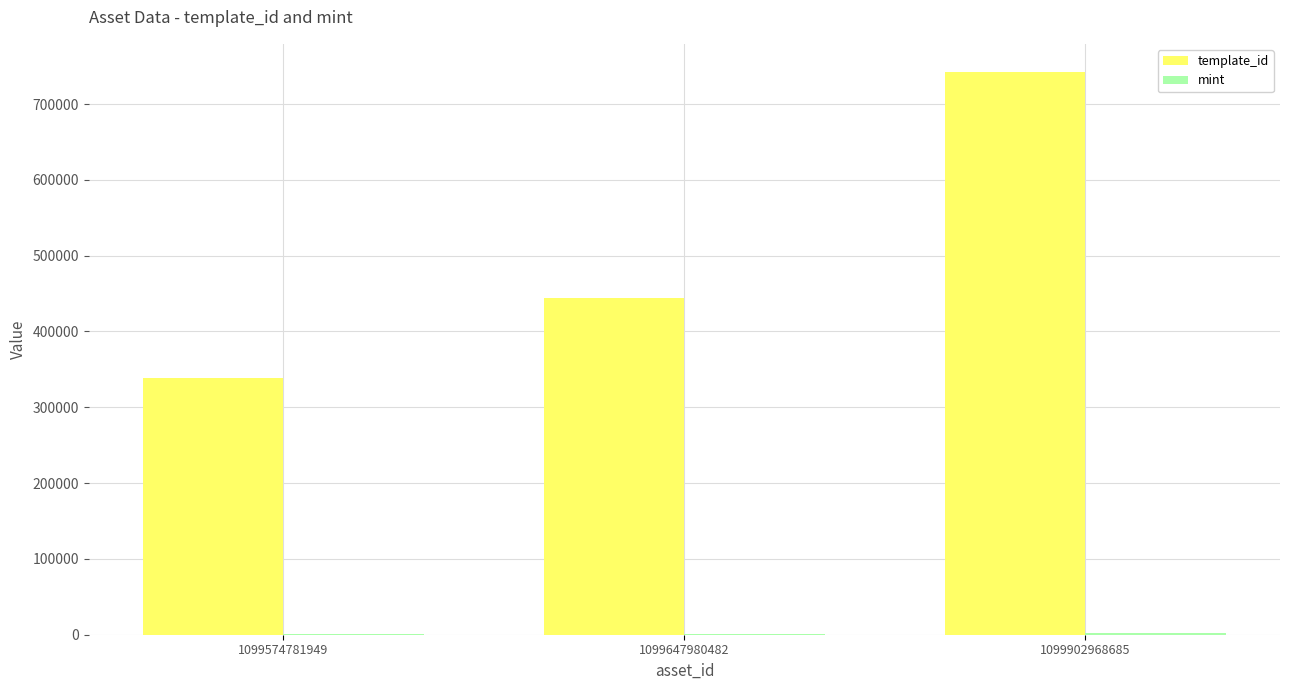

True or false: template_id has a value of 742319 at 1099902968685.

True